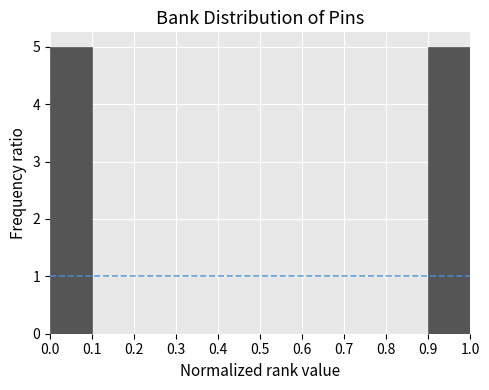

Reading left to right, list every bar in this chart as the range it spans on the x-axis followed by its height. The values are not printed on the chart, so give them approximately, as read against the axis.

0.0 to 0.1: 5
0.1 to 0.2: 0
0.2 to 0.3: 0
0.3 to 0.4: 0
0.4 to 0.5: 0
0.5 to 0.6: 0
0.6 to 0.7: 0
0.7 to 0.8: 0
0.8 to 0.9: 0
0.9 to 1.0: 5